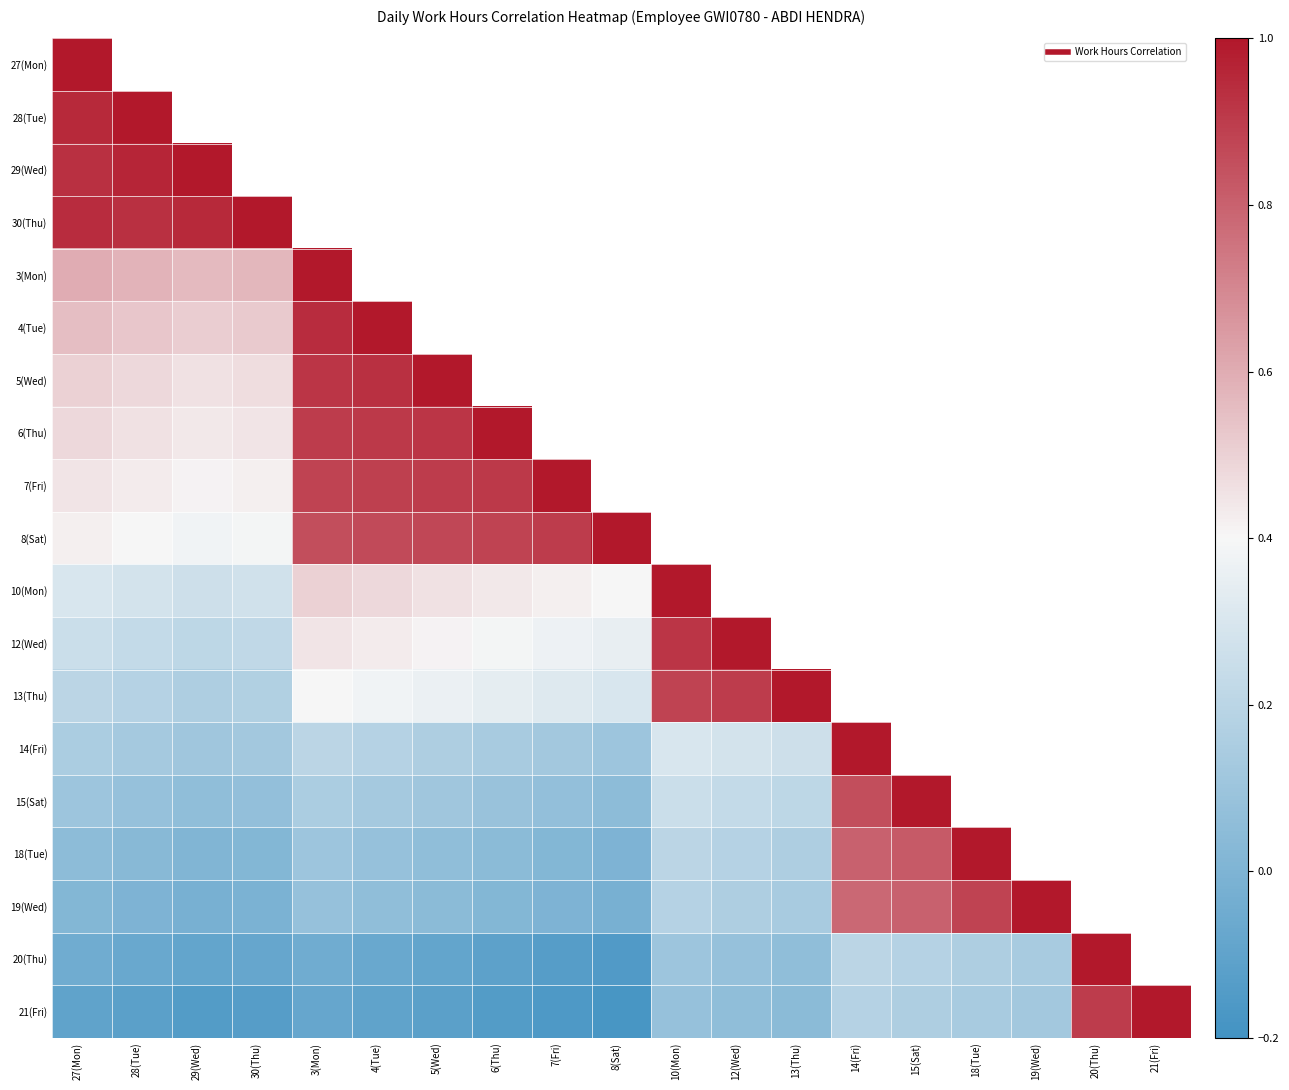

True or false: 12(Wed) has a value of 0.6 at 6(Thu).

False